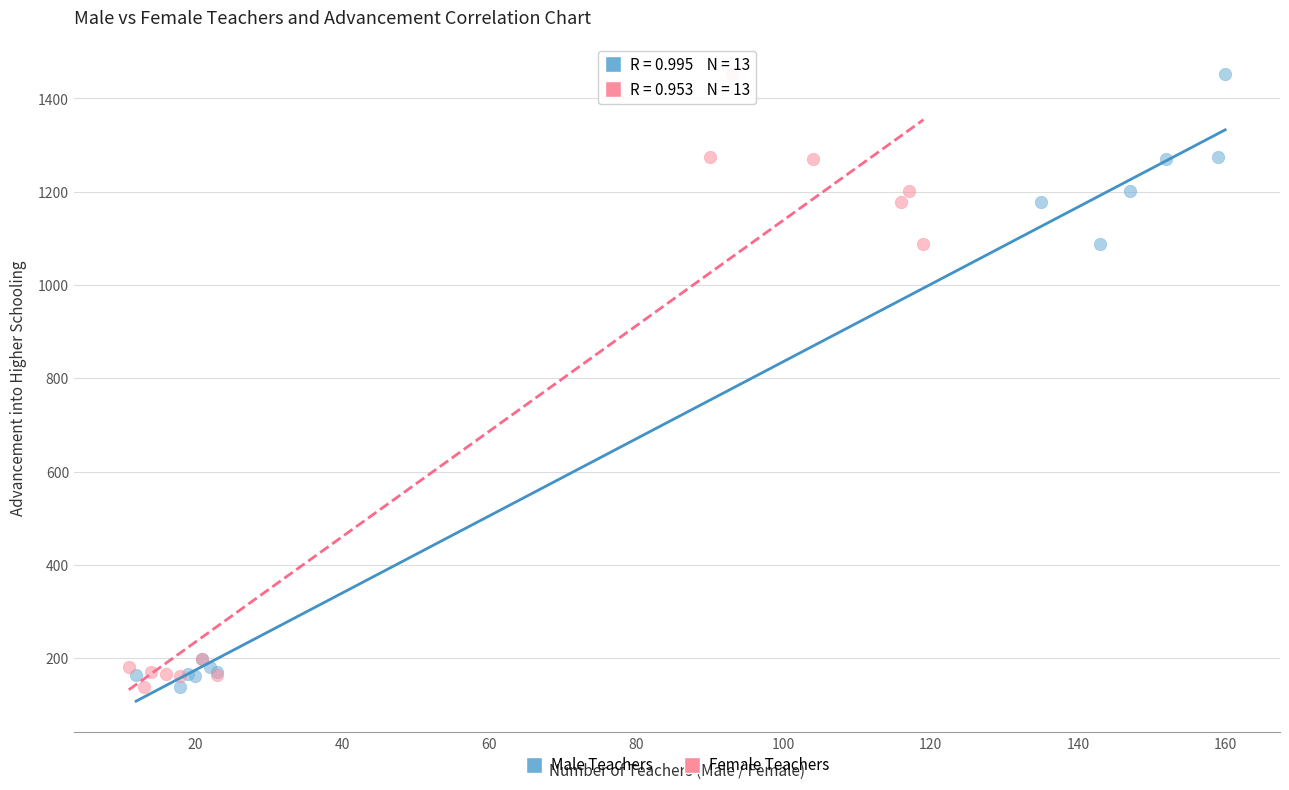

What are all the series names shown in the legend?

Male Teachers, Female Teachers